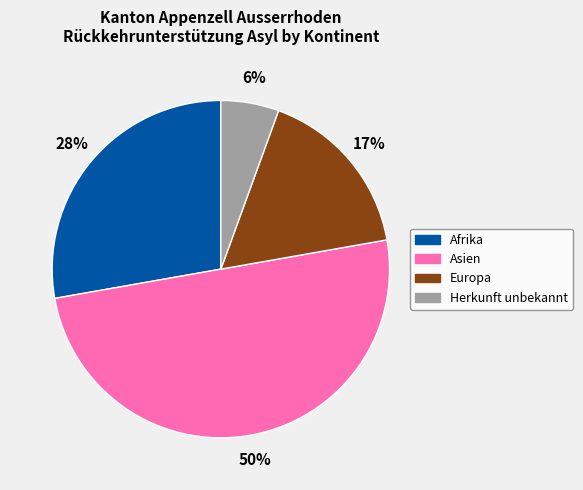

To the nearest percent, what percentage of the pie is Herkunft unbekannt?

6%